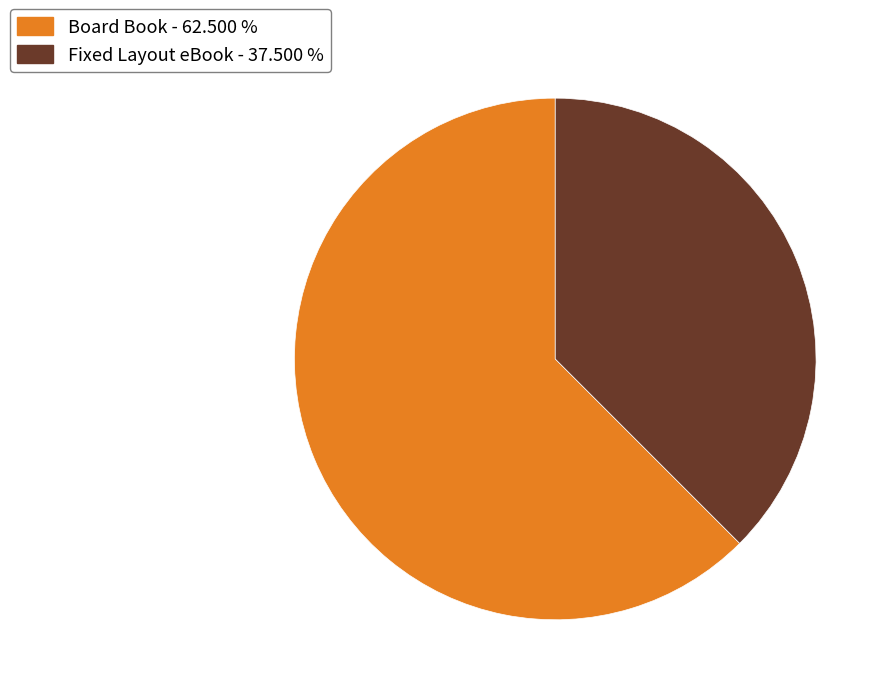

Which category has the smallest portion of the pie?

Fixed Layout eBook